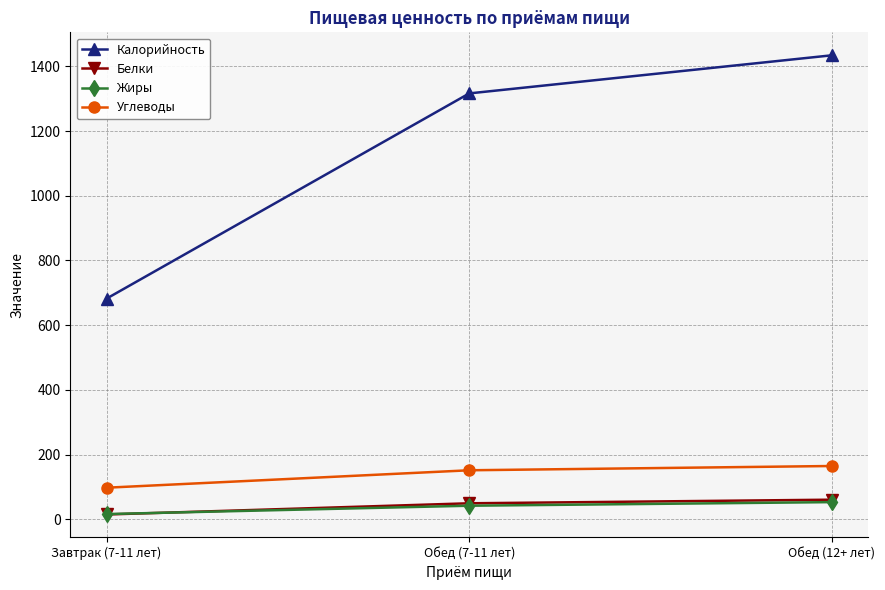

Where does the Белки series first go above 49?

Обед (7-11 лет)